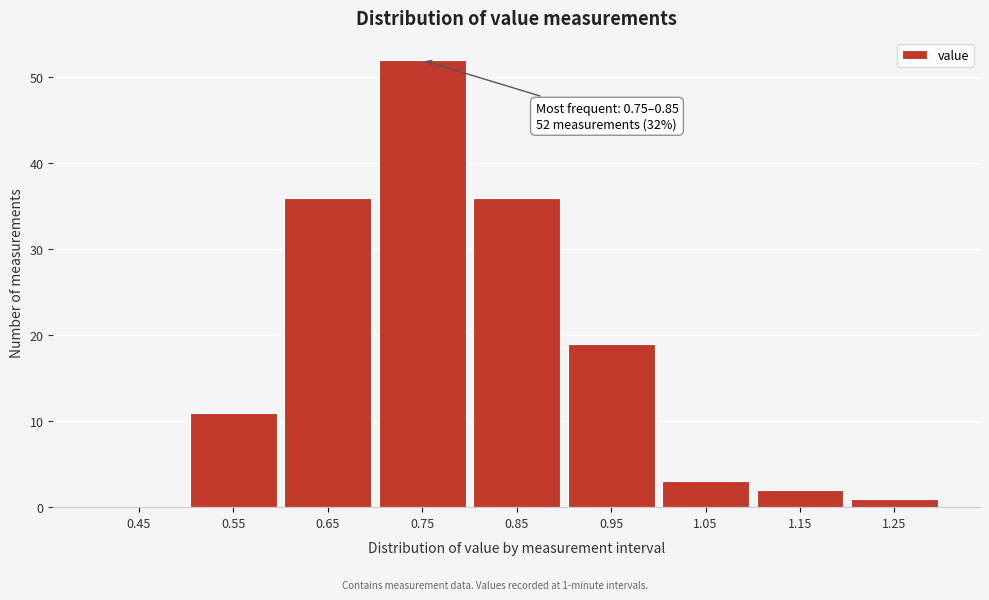

Reading left to right, transcribe all the data shown in this chart.

0.45=0	0.55=11	0.65=36	0.75=52	0.85=36	0.95=19	1.05=3	1.15=2	1.25=1